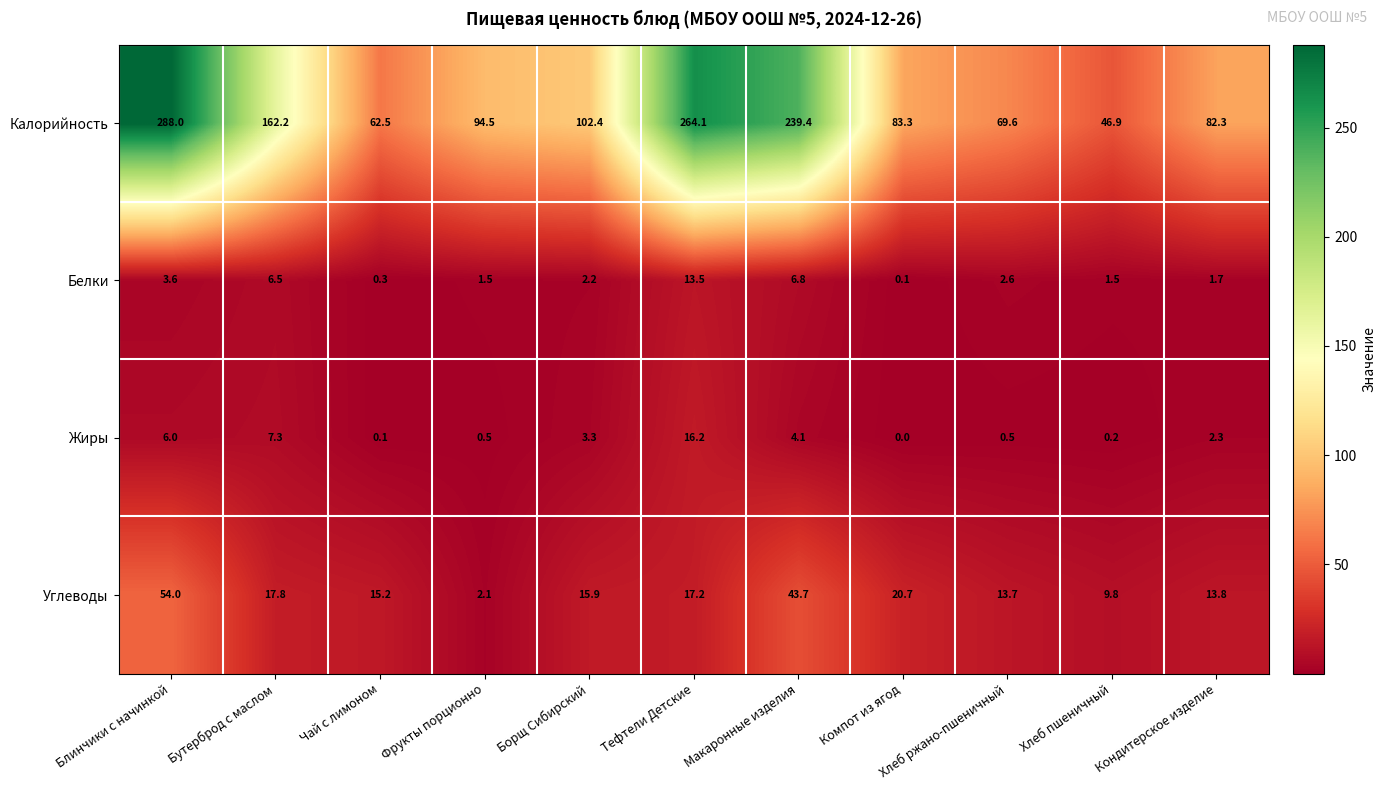

What is the total value across all series at Бутерброд с маслом?

193.8